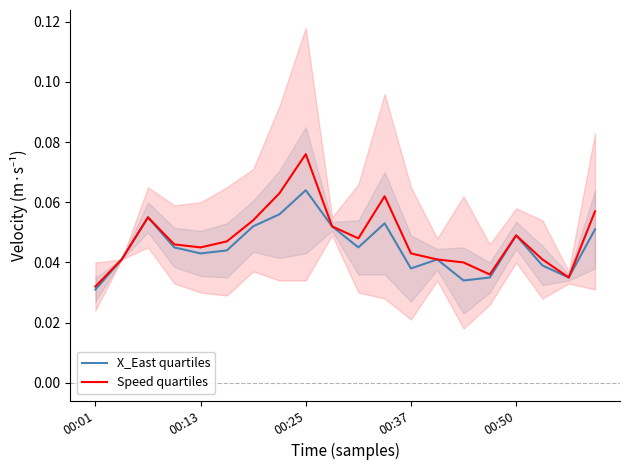

What are all the series names shown in the legend?

X_East quartiles, Speed quartiles